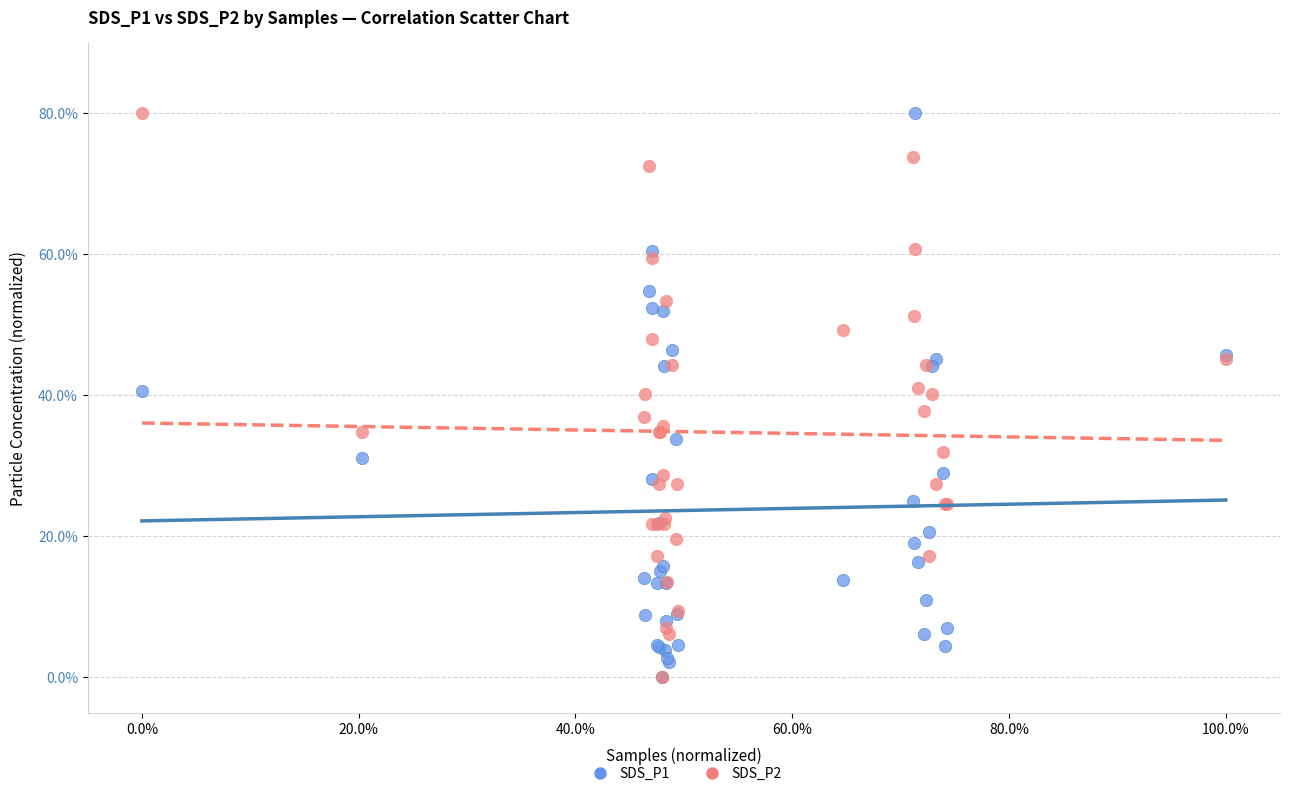

What are all the series names shown in the legend?

SDS_P1, SDS_P2